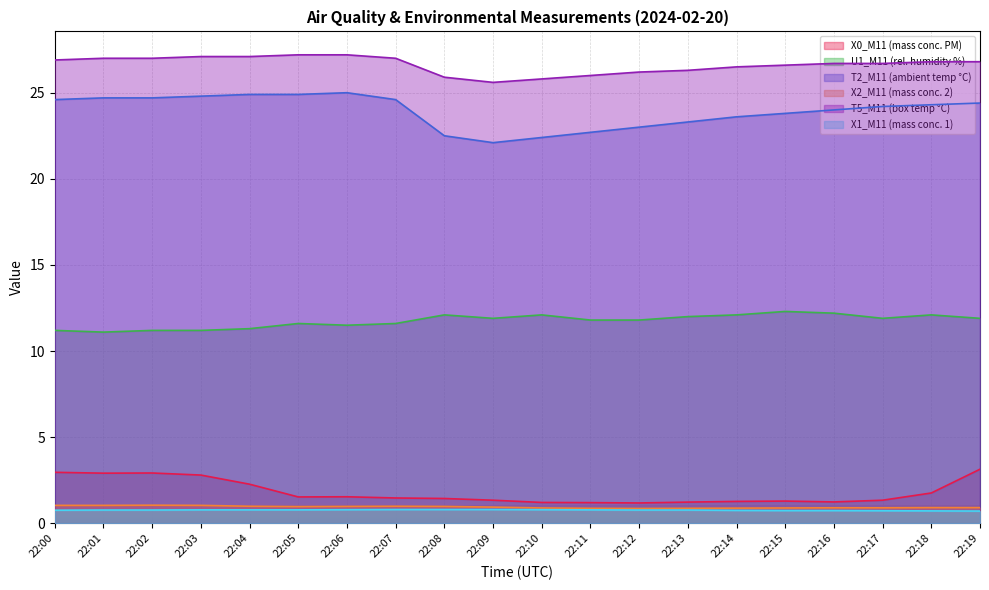

Which series has the largest total across all categories?

T5_M11 (box temp °C)